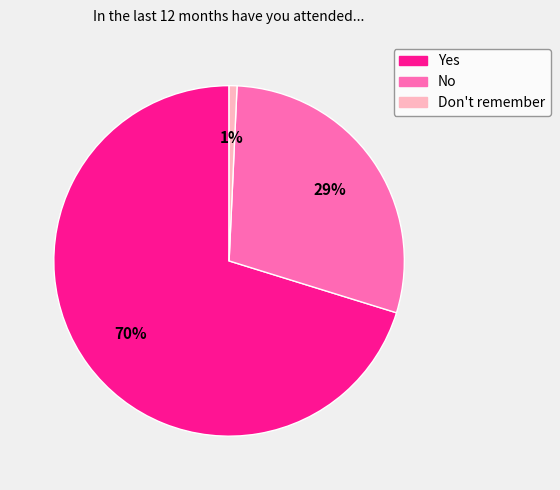

To the nearest percent, what portion does Yes represent?

70%